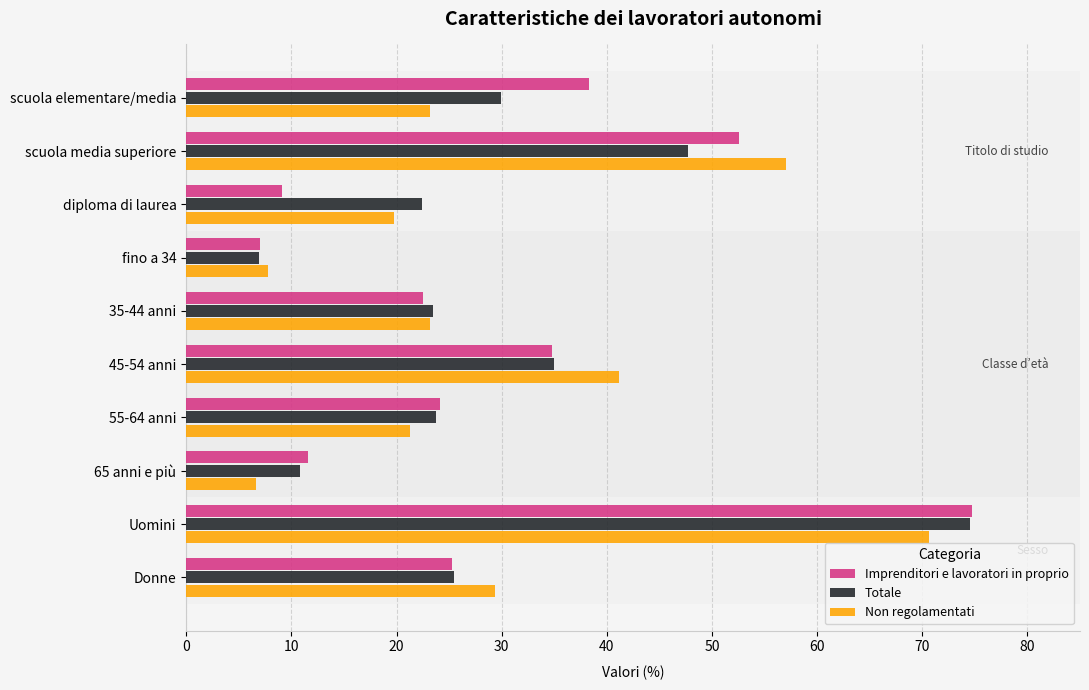

The Non regolamentati series shows 5.0 at scuola elementare/media. True or false?

False